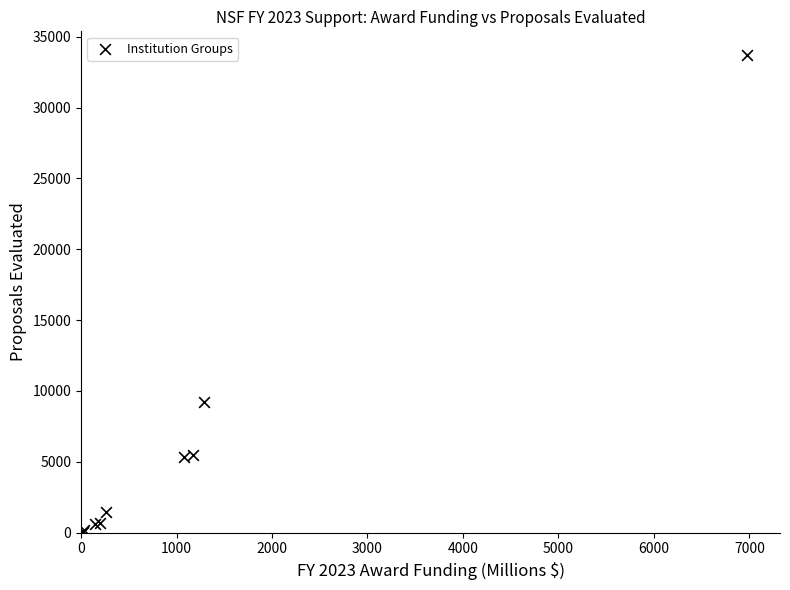

What Y value in the scatter plot is closest to 16858?

9233